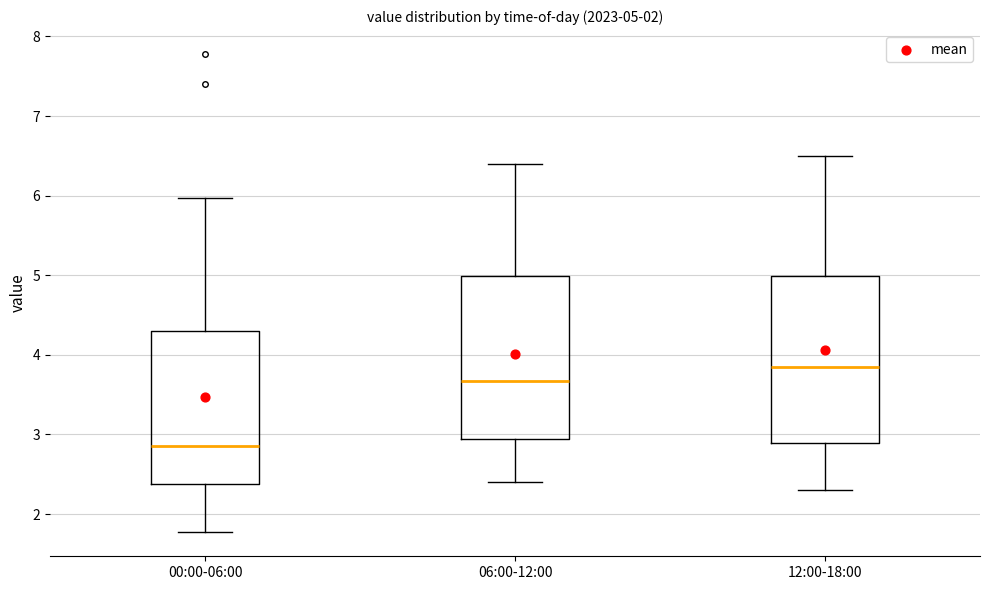

Which box's median line is the lowest?

00:00-06:00